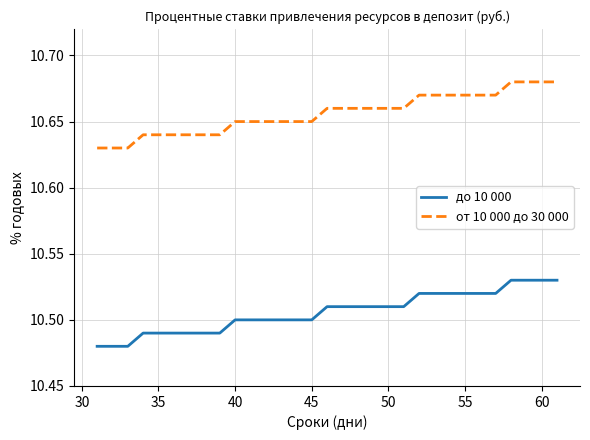

How many до 10 000 values are between 10 and 11?

31